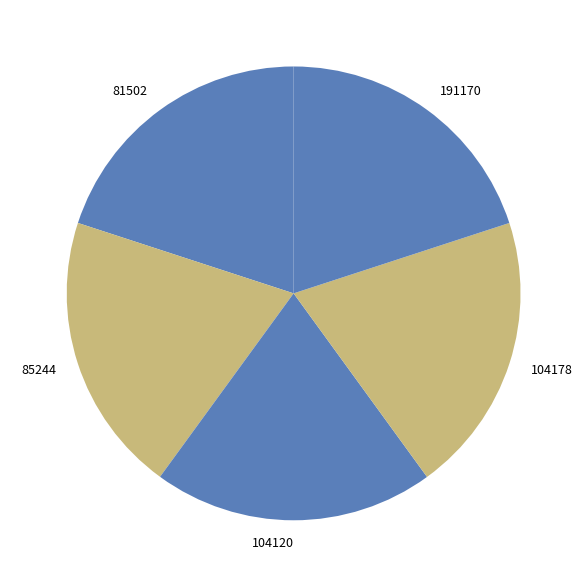

Combined, do 104120 and 191170 account for over 50%?

No